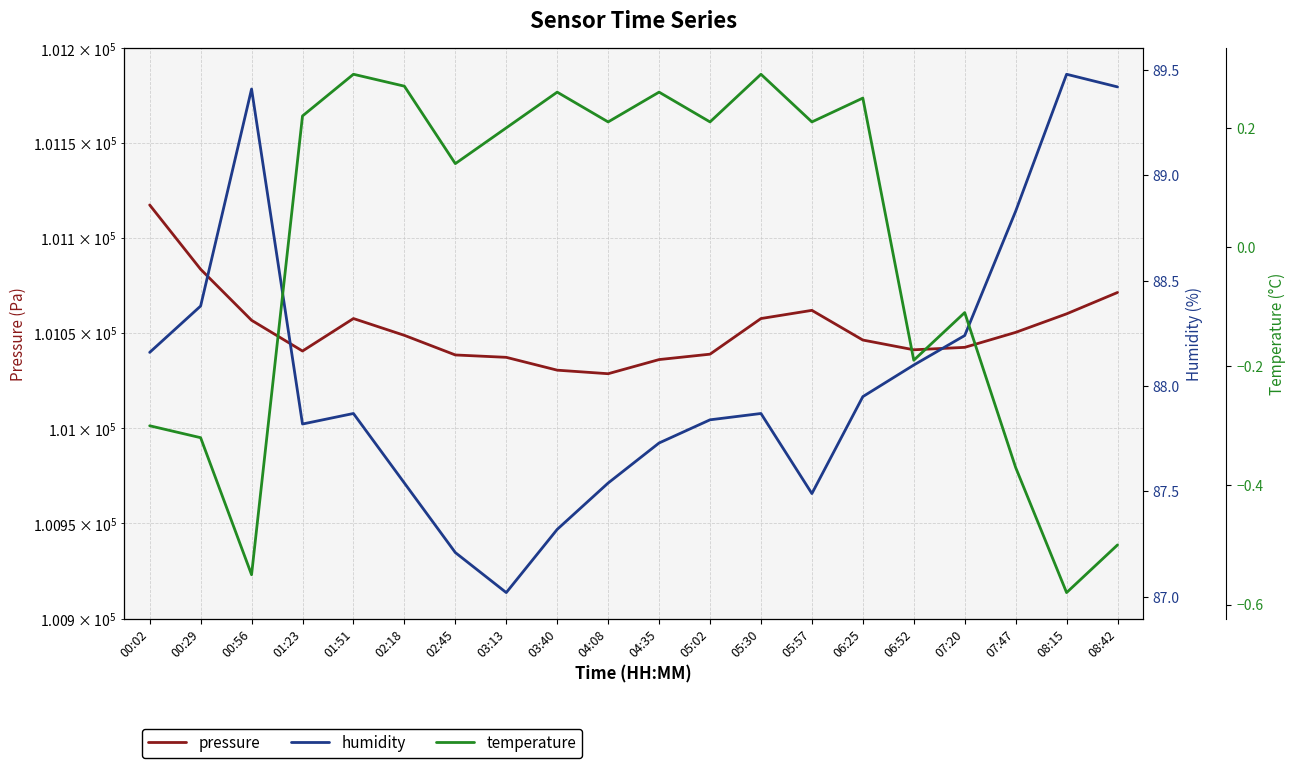

What is the label of the 16th point from the right?

01:51